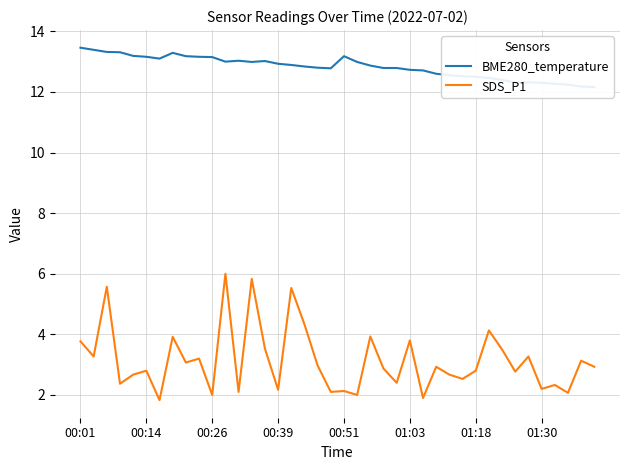

Where does the SDS_P1 series first go above 2?

00:01